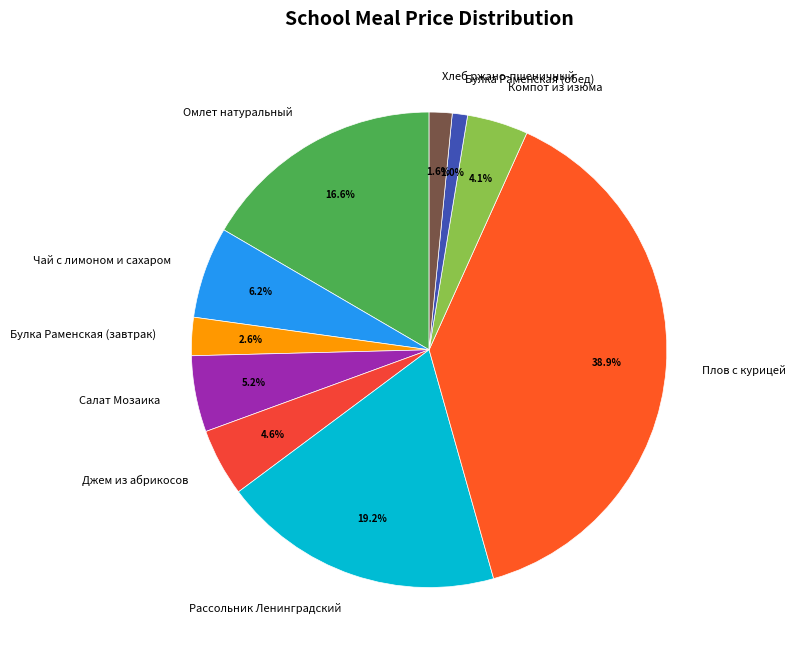

Which category has the biggest portion of the pie?

Плов с курицей